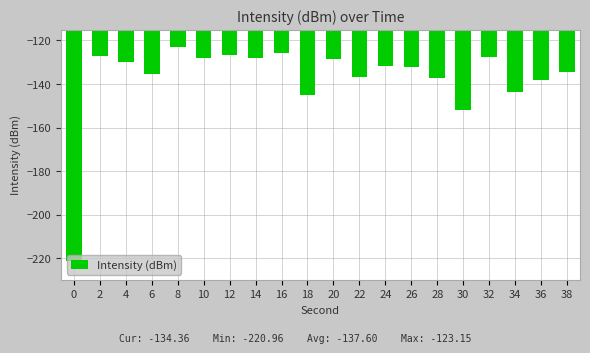

What is the difference between the maximum and second lowest values?

28.8